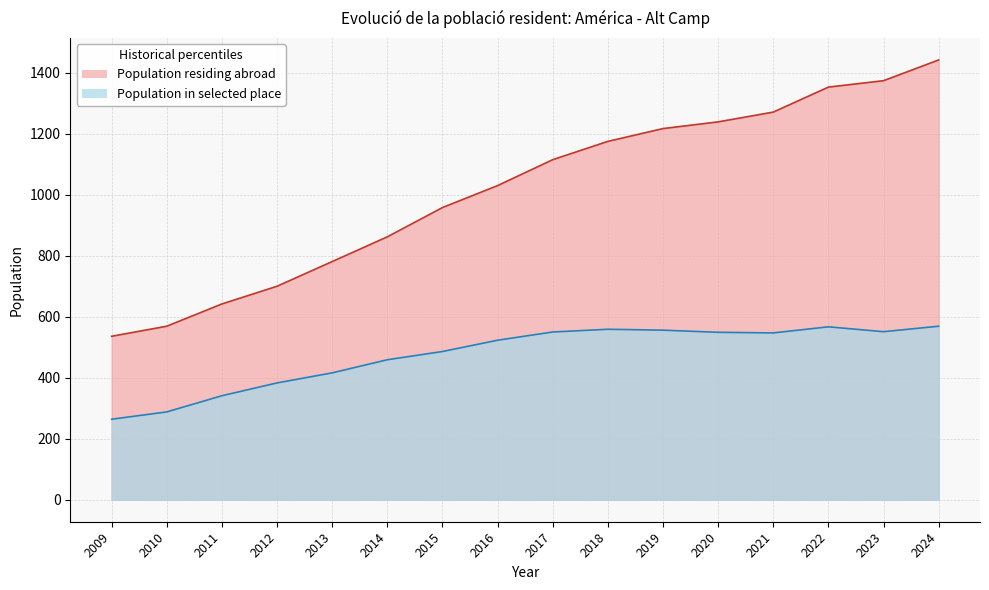

Reading left to right, transcribe all the data shown in this chart.

Population residing abroad: 2009=536	2010=569	2011=642	2012=700	2013=781	2014=862	2015=958	2016=1030	2017=1115	2018=1175	2019=1217	2020=1239	2021=1271	2022=1353	2023=1374	2024=1442
Population in selected place: 2009=264	2010=288	2011=341	2012=383	2013=416	2014=459	2015=486	2016=523	2017=550	2018=559	2019=556	2020=549	2021=547	2022=567	2023=551	2024=569